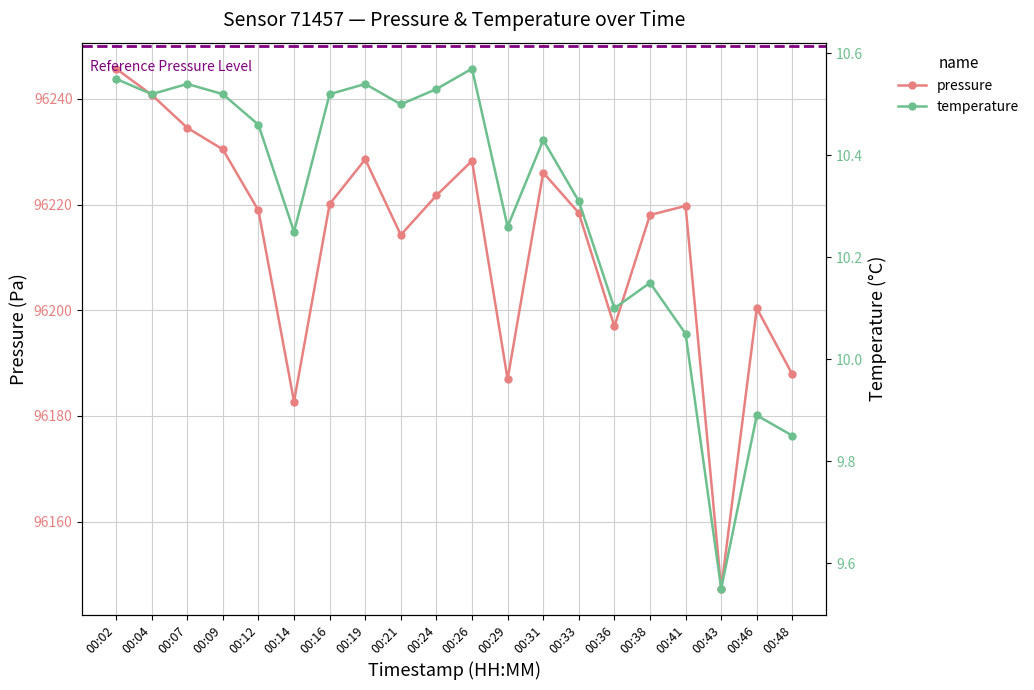

Which series changed the most between 00:12 and 00:43?

pressure